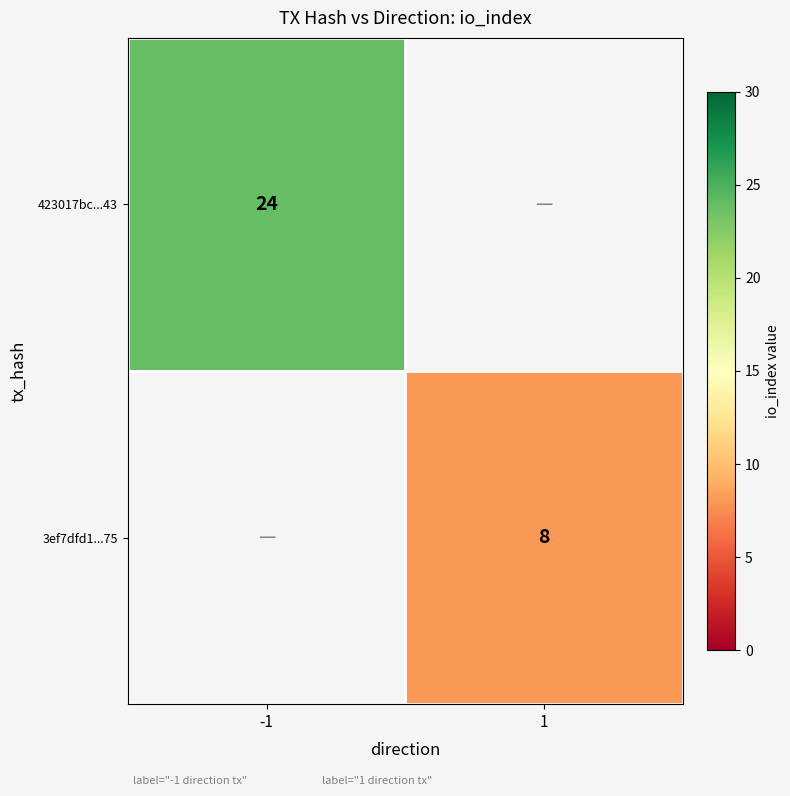

Is the value of 3ef7dfd1...75 at 1 greater than the value of 423017bc...43 at -1?

No